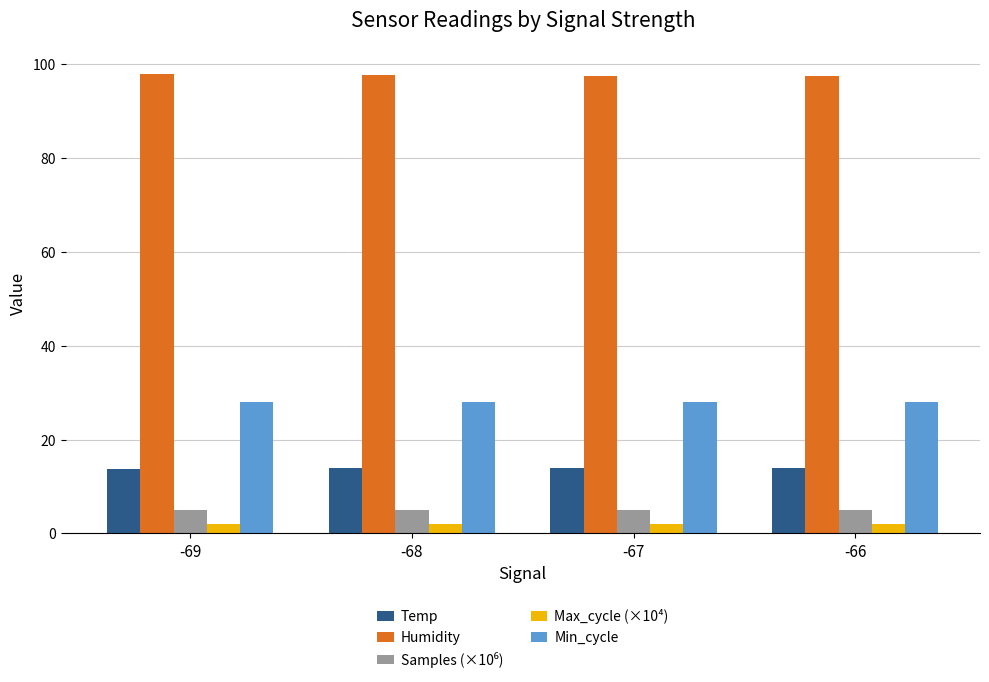

Is the value of Min_cycle at -66 greater than the value of Temp at -68?

Yes